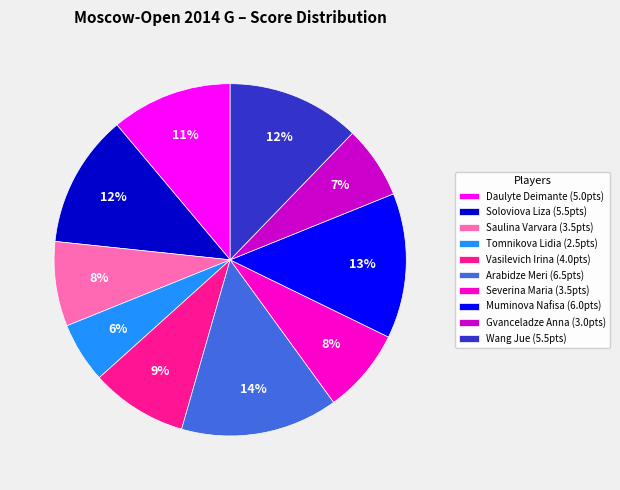

Combined, do Gvanceladze Anna (3.0pts) and Tomnikova Lidia (2.5pts) account for over 50%?

No